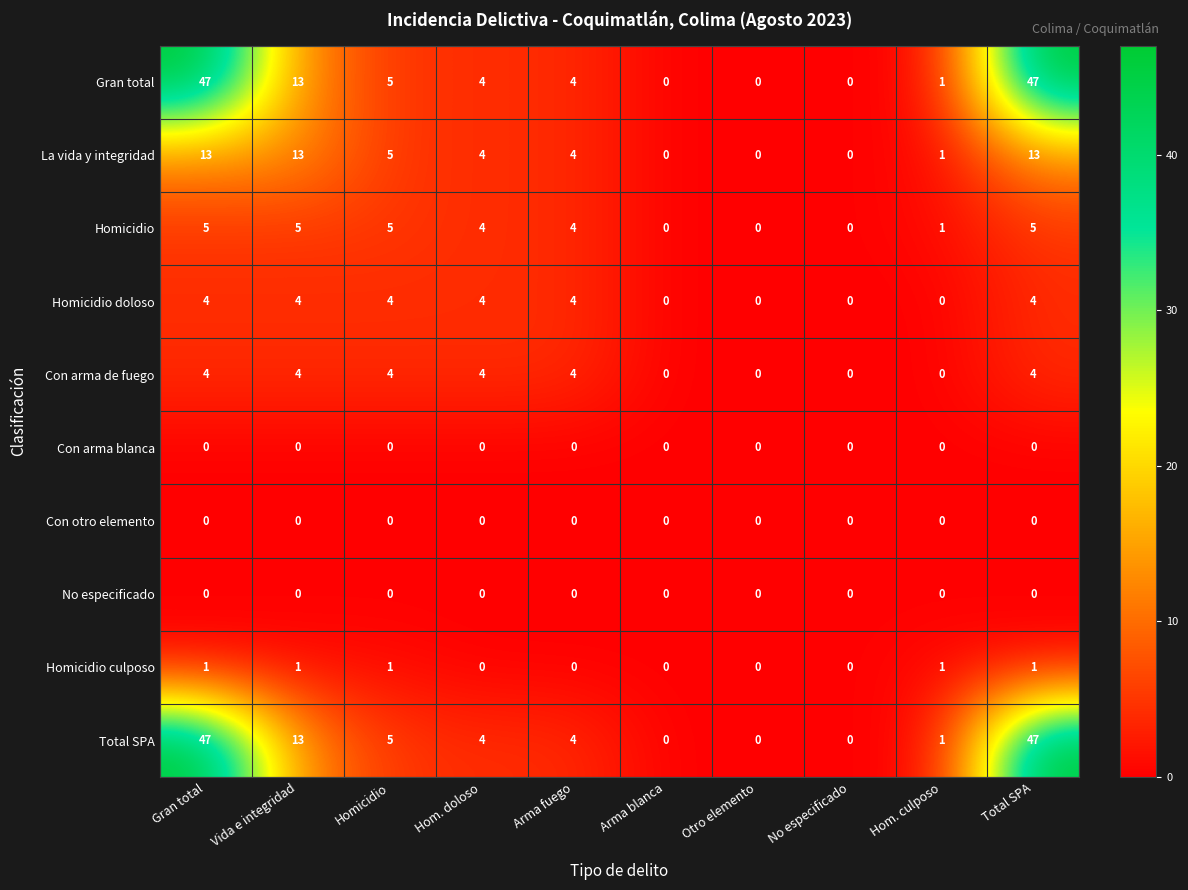

How many series are shown in this chart?

10